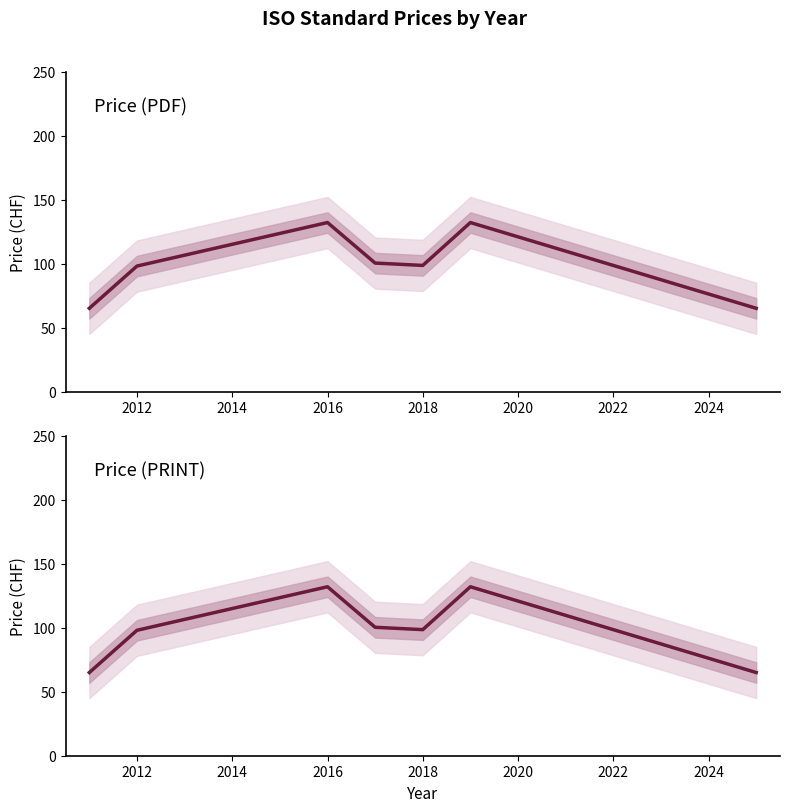

How many interior local peaks does the Price (PDF) series have?

2